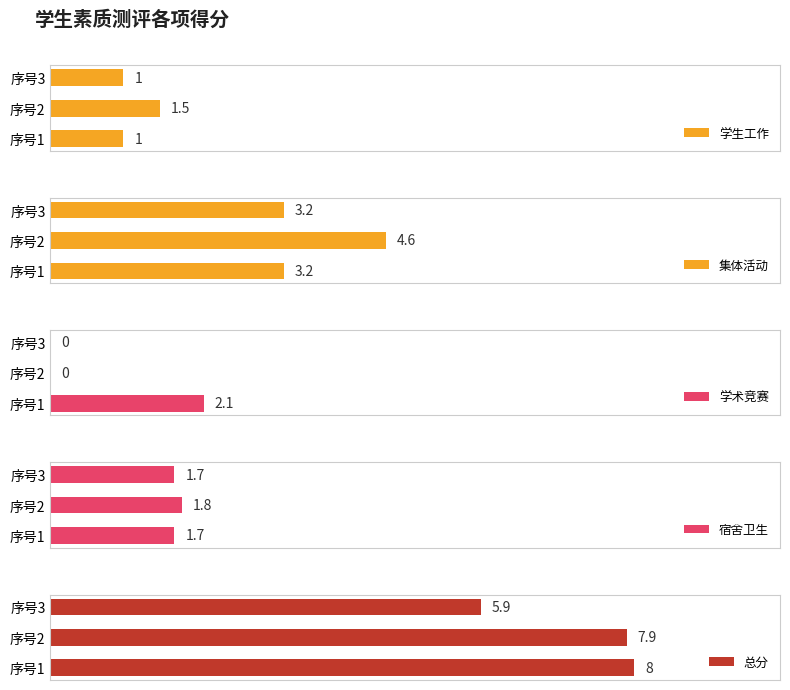

Which category has the lowest value in the 总分 series?

序号3